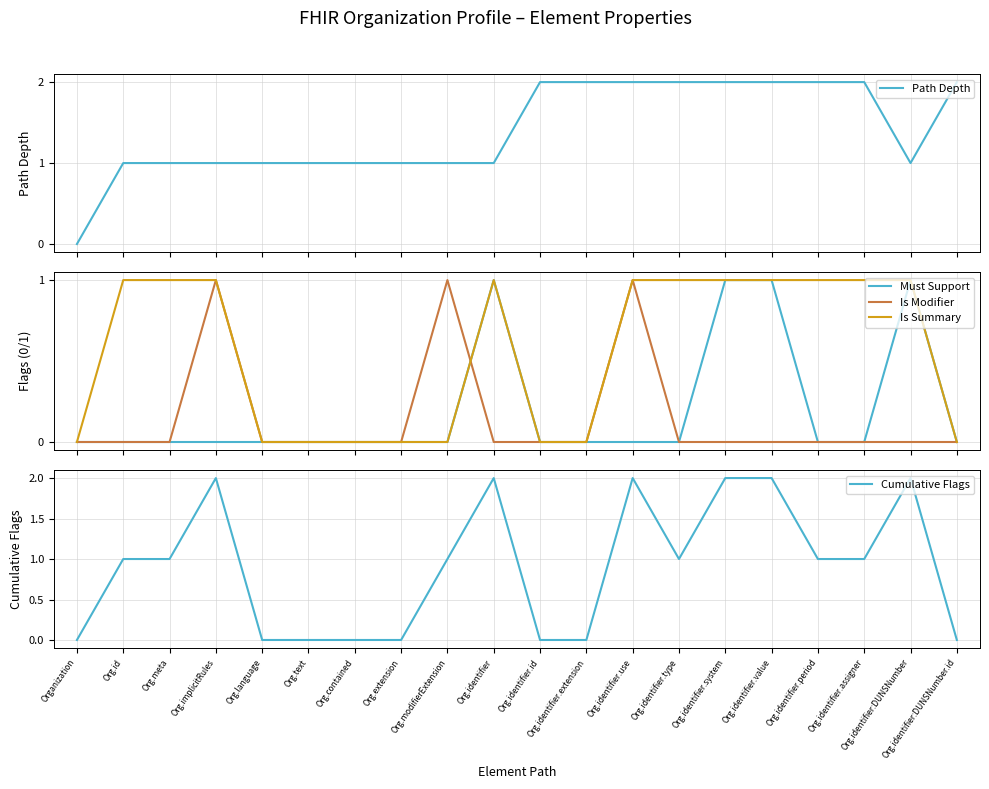

Between Org.identifier.id and Org.identifier.type, which is larger?

Org.identifier.id